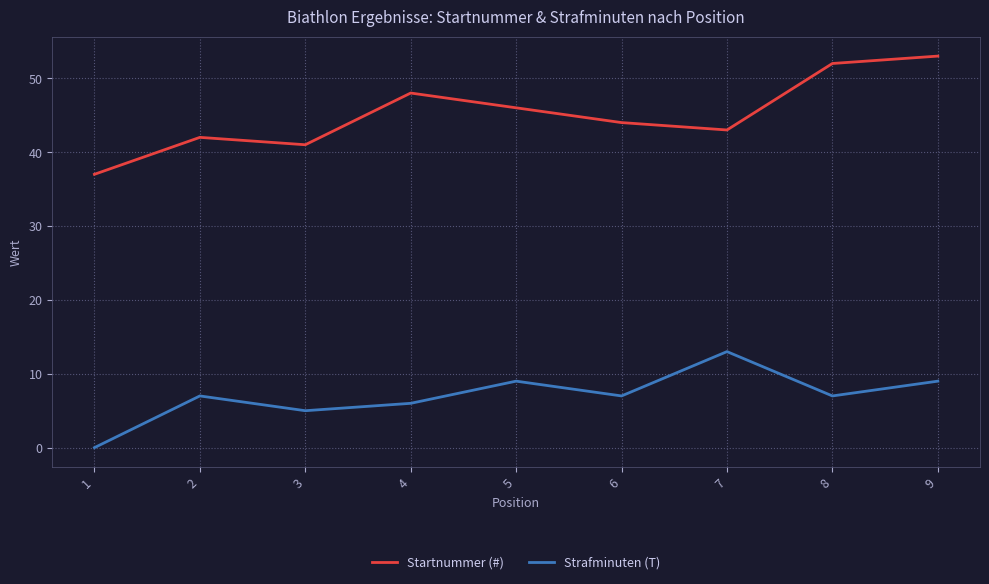

Rank the series by their maximum value, from lowest to highest.

Strafminuten (T), Startnummer (#)